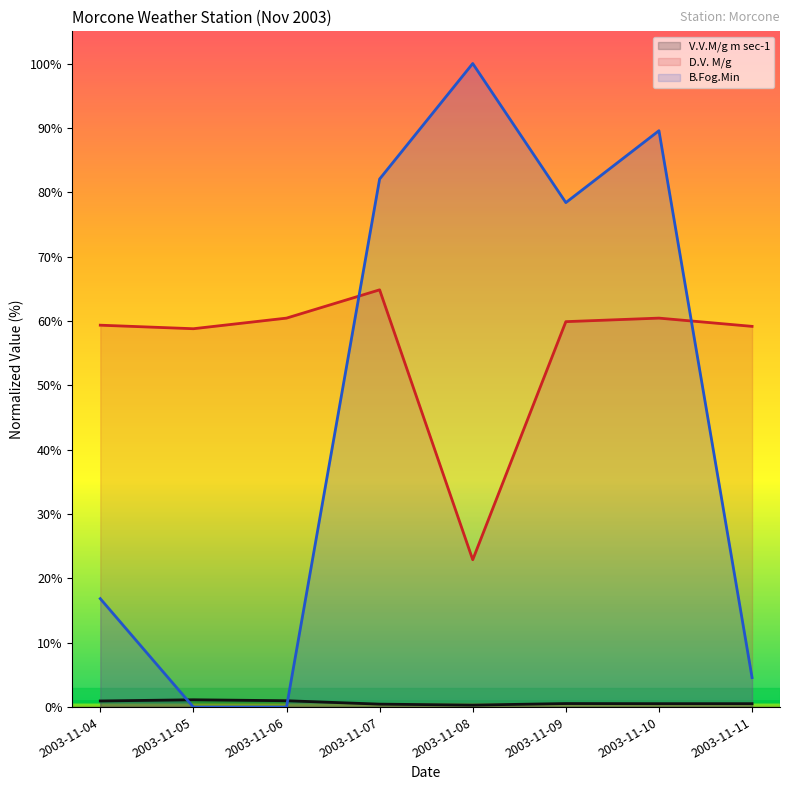

What is the maximum value shown in the chart?

100.0